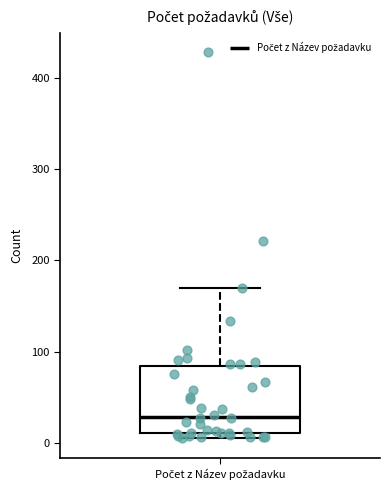

Where is the lower edge of the box for Počet z Název požadavku on the y-axis? The values are not printed on the chart, so give them approximately, as read against the axis.

10